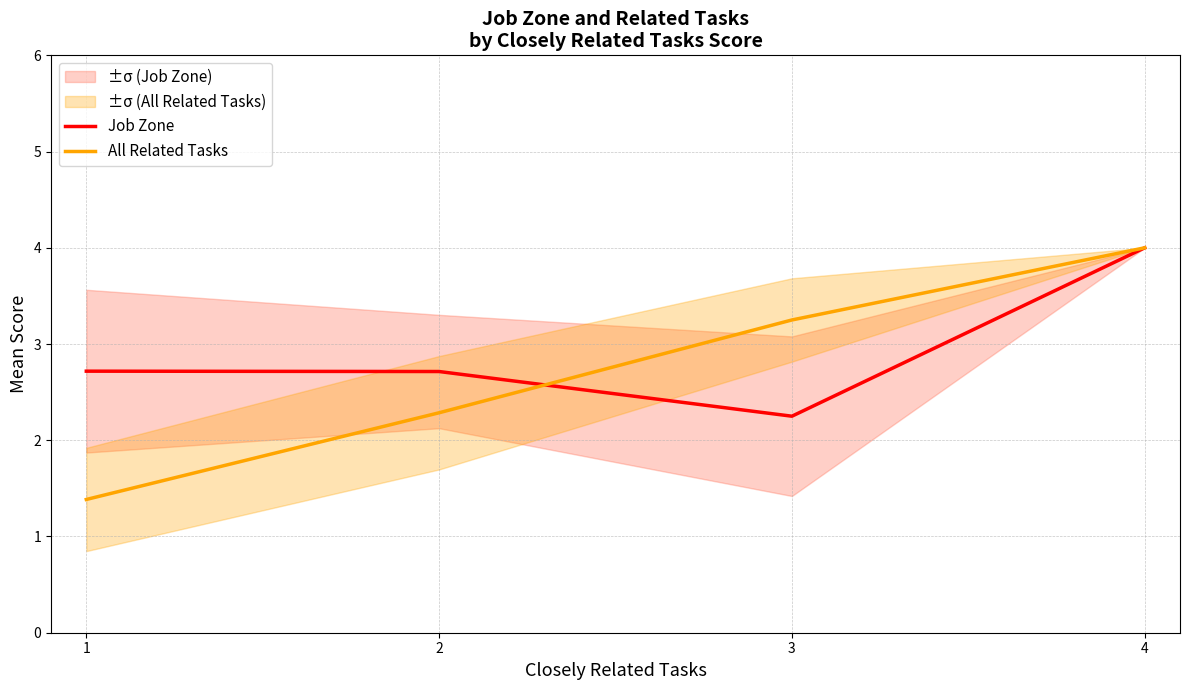

Is the value of Job Zone at 2 greater than the value of All Related Tasks at 1?

Yes